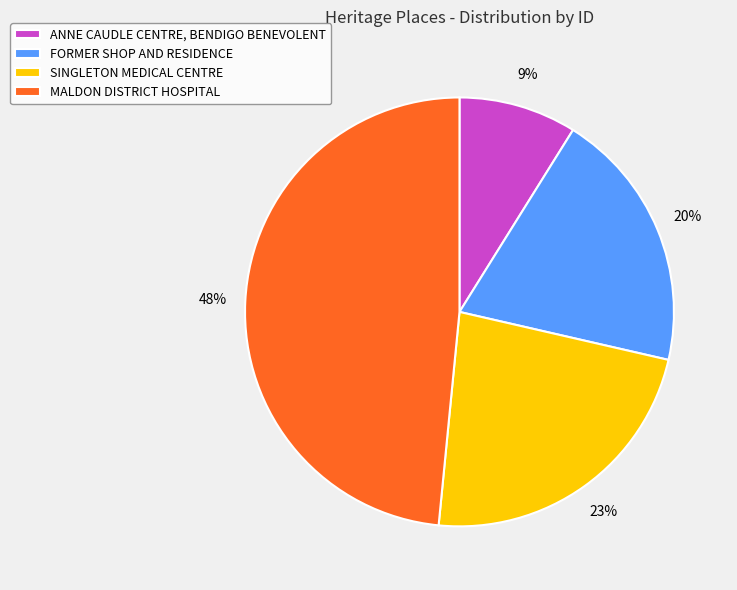

Does FORMER SHOP AND RESIDENCE represent more than half of the total?

No